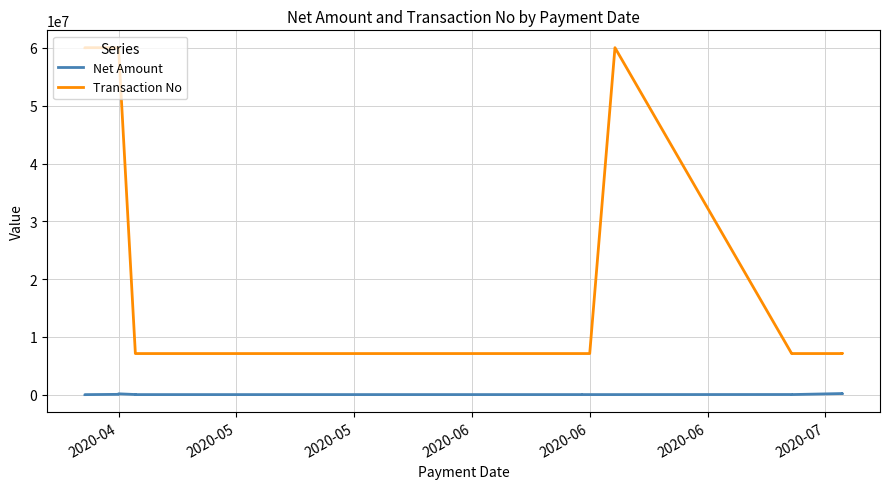

True or false: Transaction No and Net Amount intersect in this chart.

False